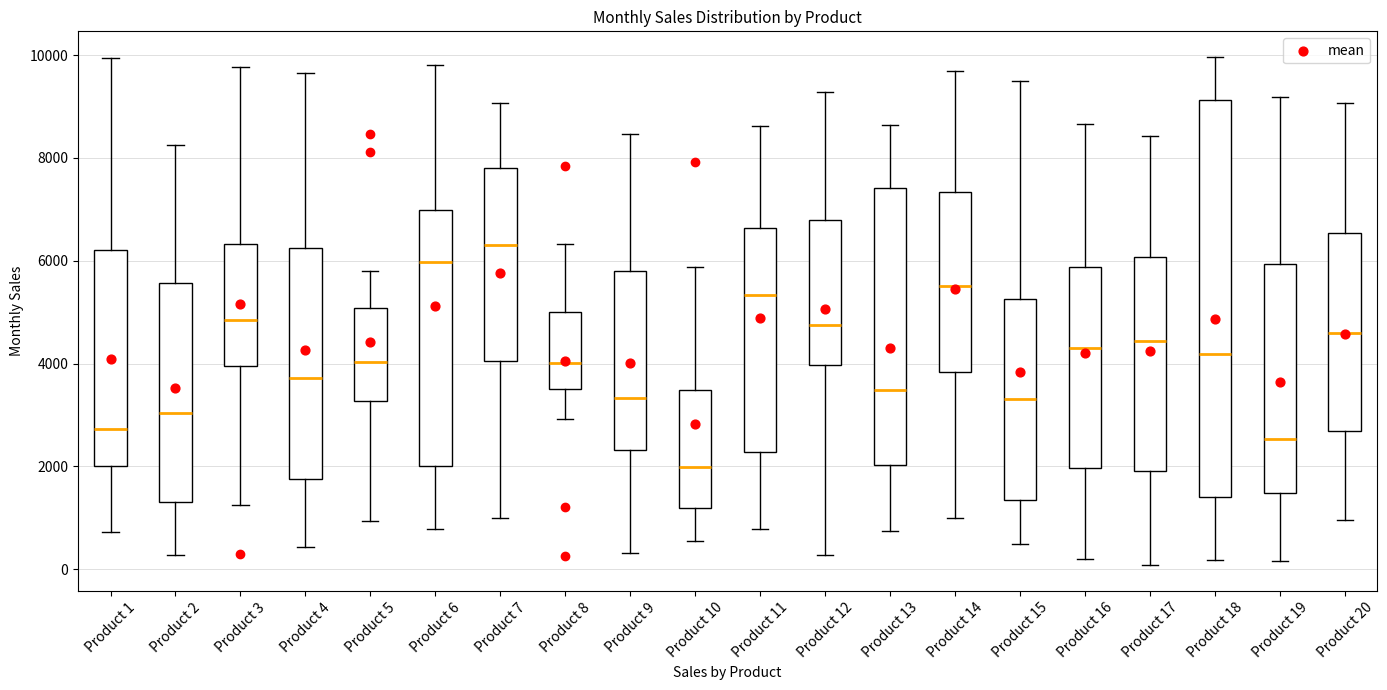

Reading left to right, read every box against the y-axis: the position of its median line, the range the box covers, and the ends of its whiskers. The values are not printed on the chart, so give them approximately, as read against the axis.

Product 1: median 2800, box 2000 to 6200, whiskers 800 to 10000
Product 2: median 3000, box 1400 to 5600, whiskers 200 to 8200
Product 3: median 4800, box 4000 to 6400, whiskers 1200 to 9800
Product 4: median 3800, box 1800 to 6200, whiskers 400 to 9600
Product 5: median 4000, box 3200 to 5000, whiskers 1000 to 5800
Product 6: median 6000, box 2000 to 7000, whiskers 800 to 9800
Product 7: median 6400, box 4000 to 7800, whiskers 1000 to 9000
Product 8: median 4000, box 3400 to 5000, whiskers 3000 to 6400
Product 9: median 3400, box 2400 to 5800, whiskers 400 to 8400
Product 10: median 2000, box 1200 to 3400, whiskers 600 to 5800
Product 11: median 5400, box 2200 to 6600, whiskers 800 to 8600
Product 12: median 4800, box 4000 to 6800, whiskers 200 to 9200
Product 13: median 3400, box 2000 to 7400, whiskers 800 to 8600
Product 14: median 5600, box 3800 to 7400, whiskers 1000 to 9600
Product 15: median 3400, box 1400 to 5200, whiskers 400 to 9400
Product 16: median 4400, box 2000 to 5800, whiskers 200 to 8600
Product 17: median 4400, box 2000 to 6000, whiskers 0 to 8400
Product 18: median 4200, box 1400 to 9200, whiskers 200 to 10000
Product 19: median 2600, box 1400 to 6000, whiskers 200 to 9200
Product 20: median 4600, box 2600 to 6600, whiskers 1000 to 9000